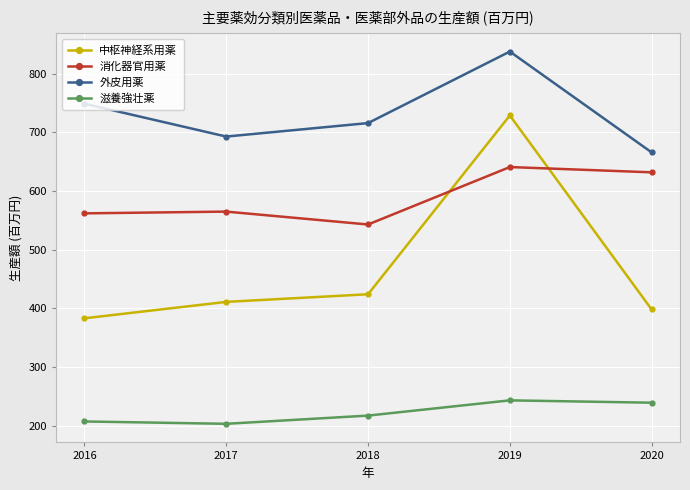

At how many categories does at least one series exceed 709?

3